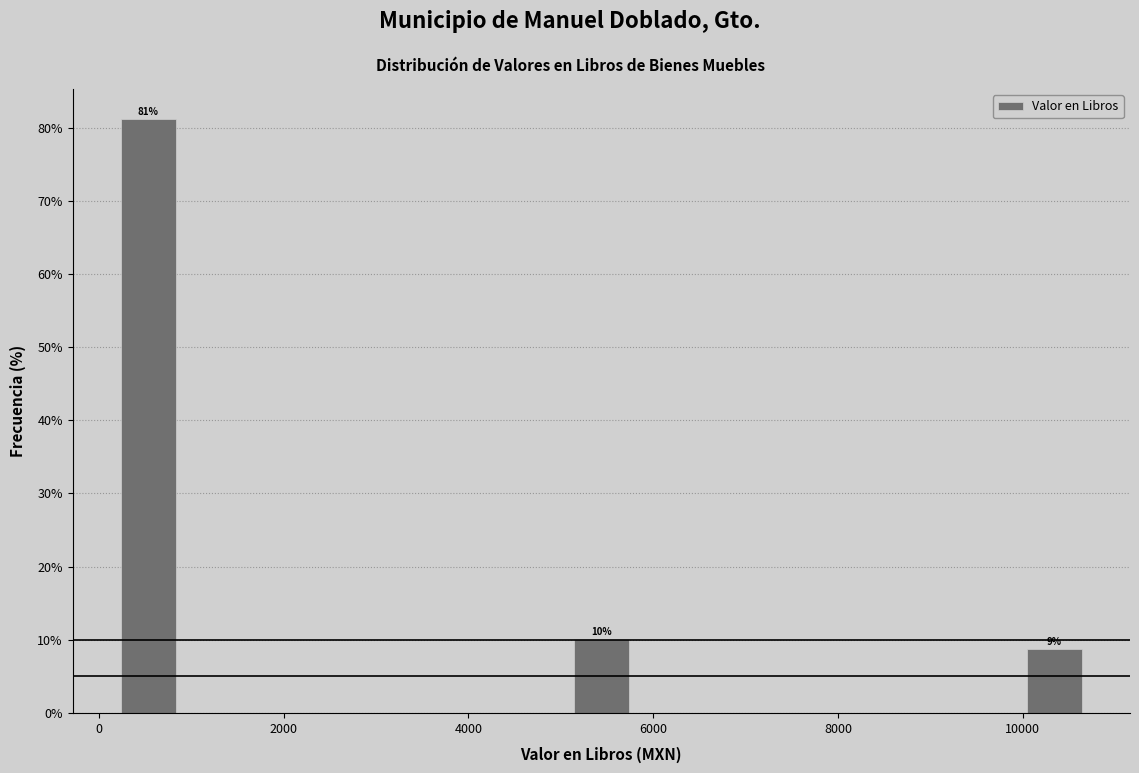

Around what value on the x-axis is the tallest bar? Give the approximate position of its centre, as read against the axis.

600